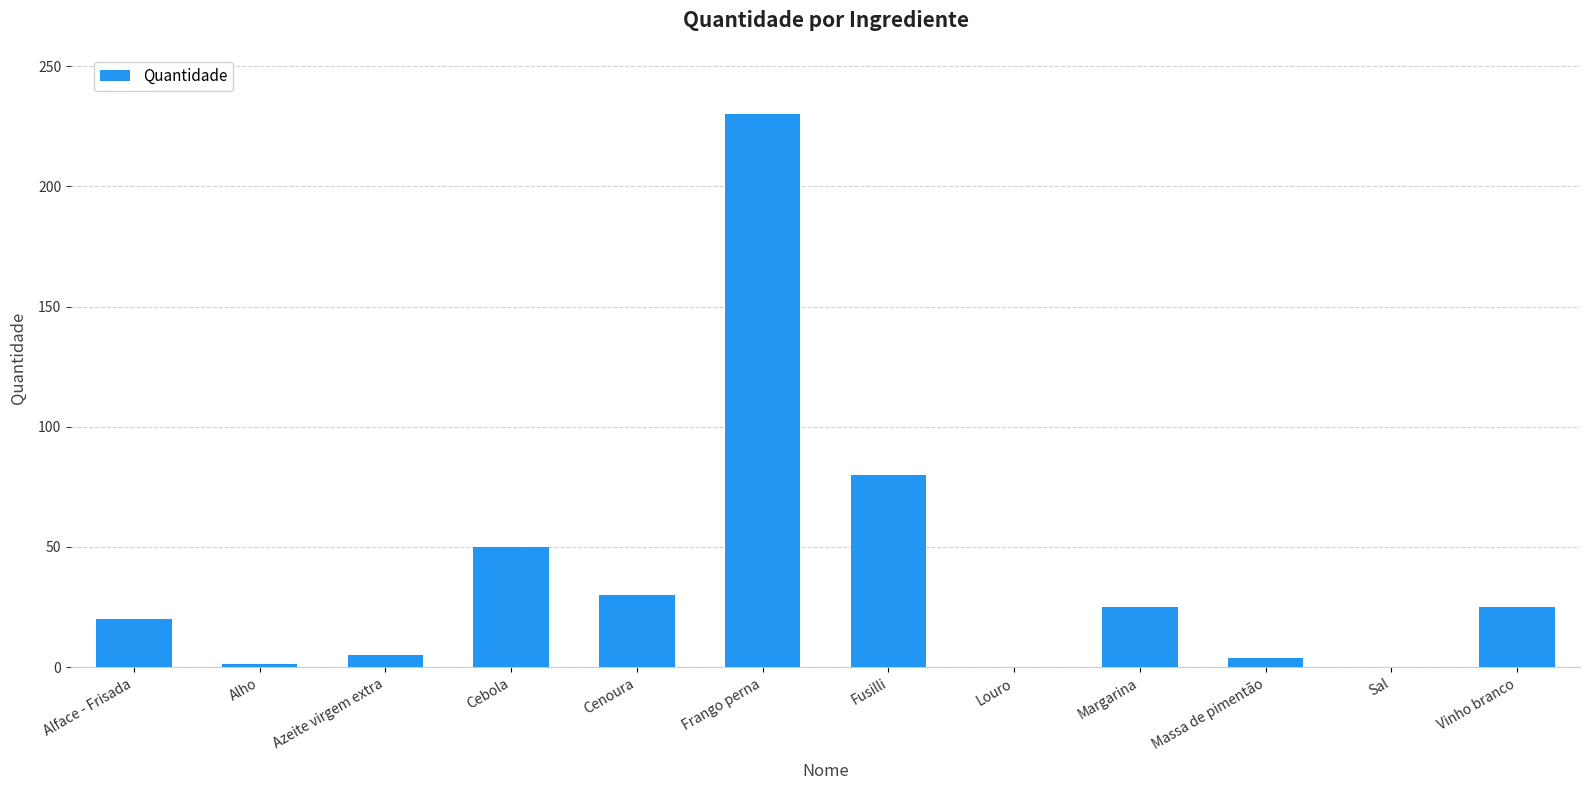

What is the sum of all values?

470.6